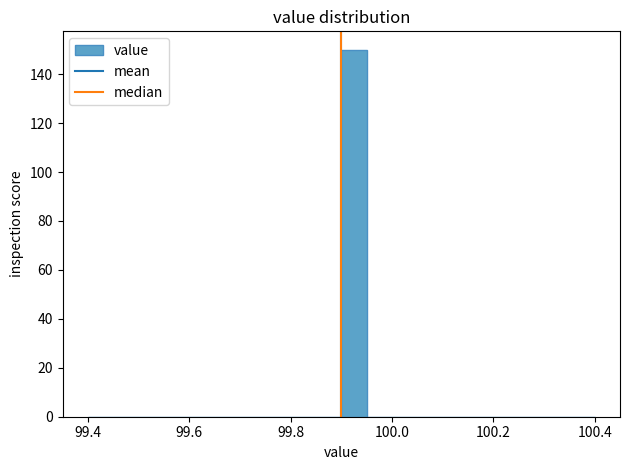

Read against the x-axis, roughly where is the centre of the tallest bar?

99.92